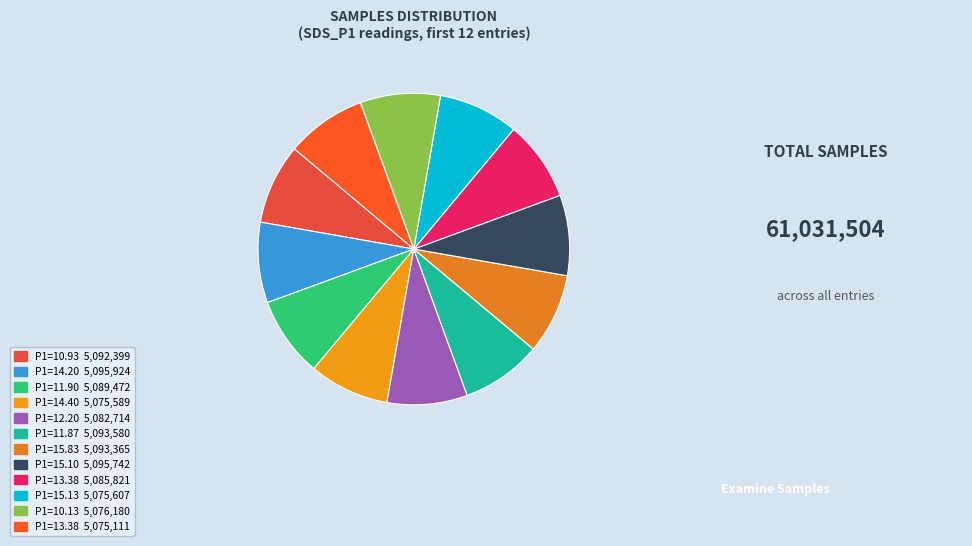

Does any single category account for the majority?

No